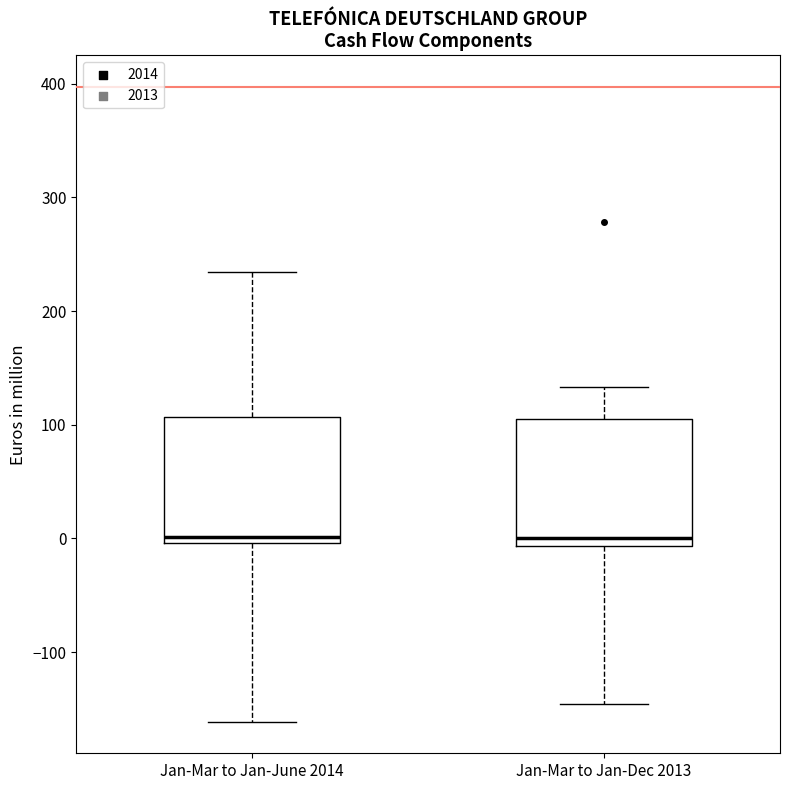

Where is the upper edge of the box for Jan-Mar to Jan-June 2014 on the y-axis? The values are not printed on the chart, so give them approximately, as read against the axis.

110